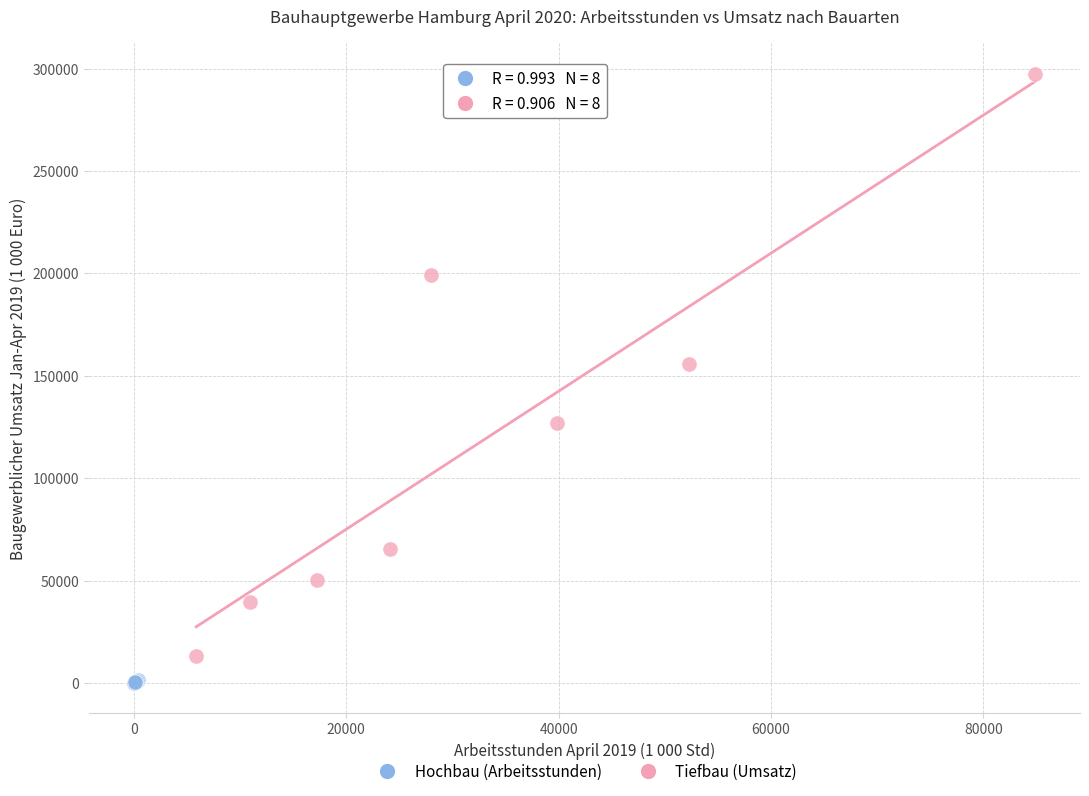

Which series has the largest Y range (max minus min)?

Tiefbau (Umsatz)